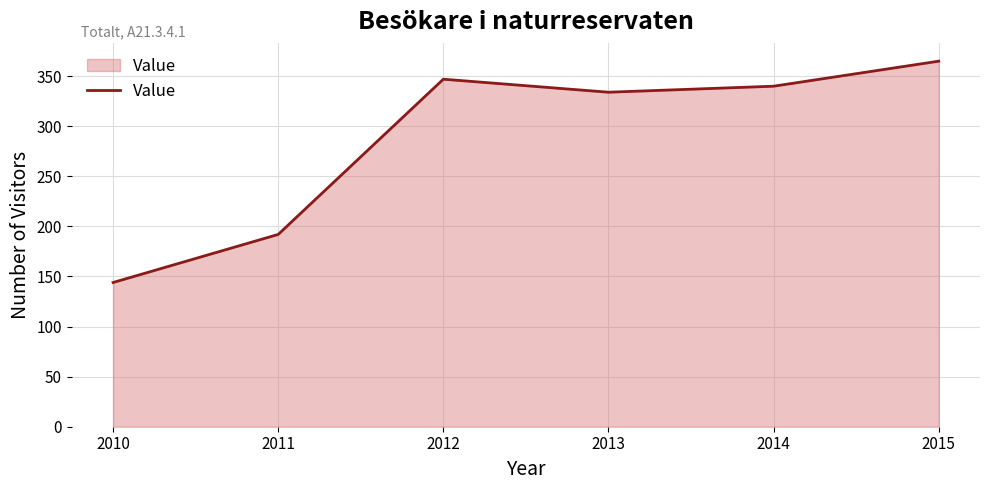

Is it true that the value at 2015 is 231?

False